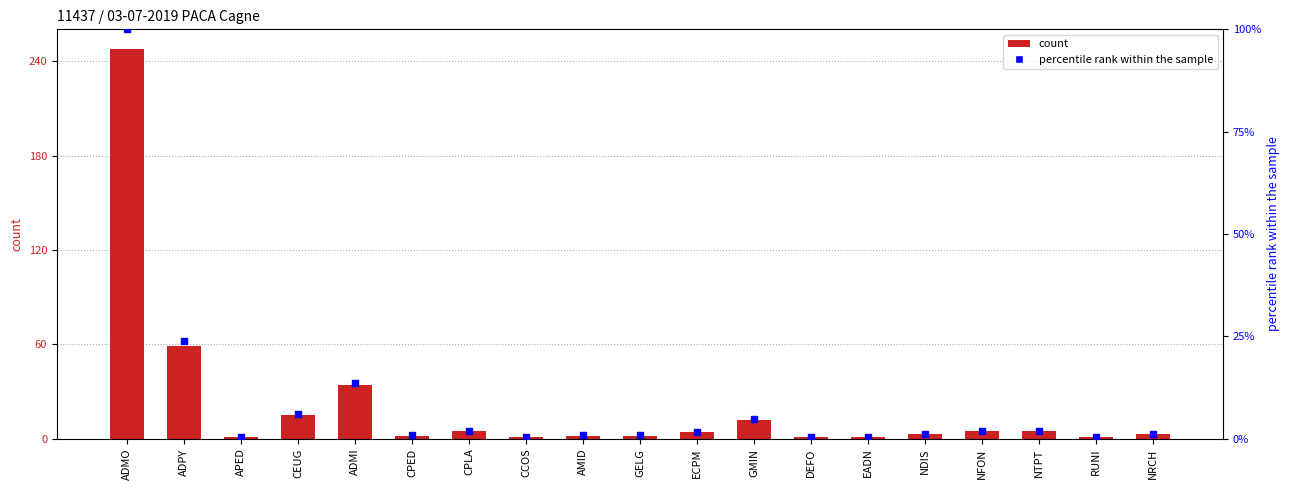

At which category is the sum across all series the highest?

ADMO